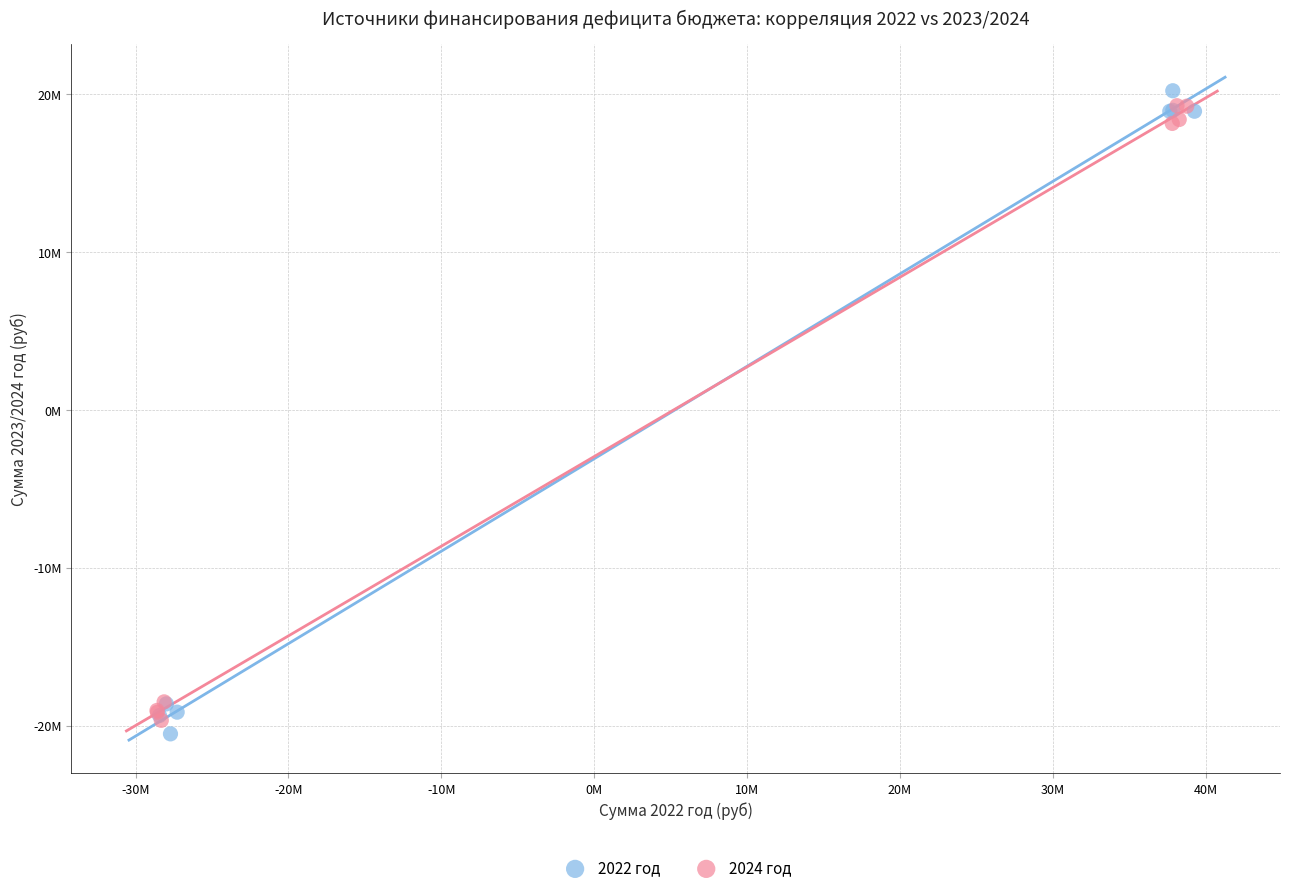

Which series reaches the minimum Y coordinate?

2022 год